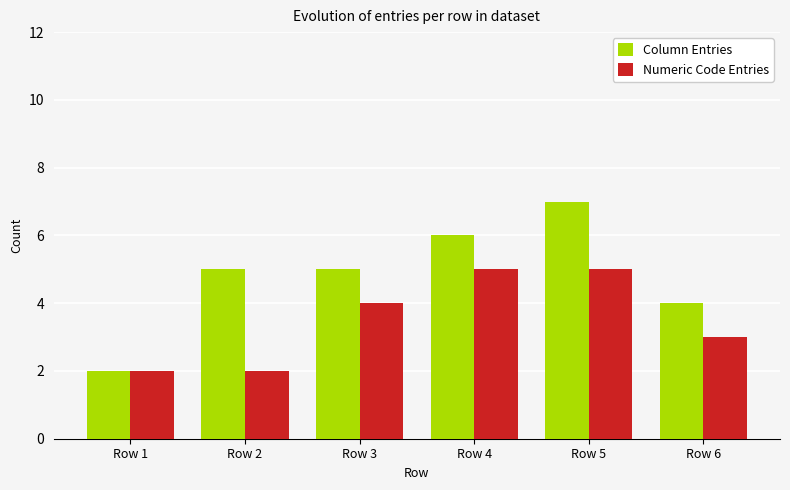

Which category has the highest value across all series?

Row 5